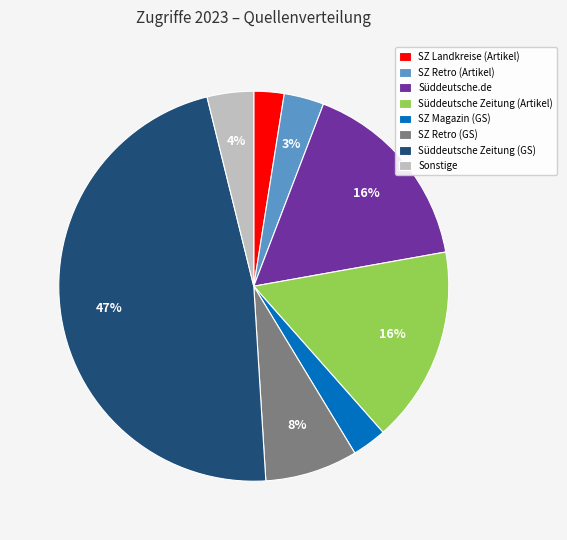

Count the number of slices in the pie.

8